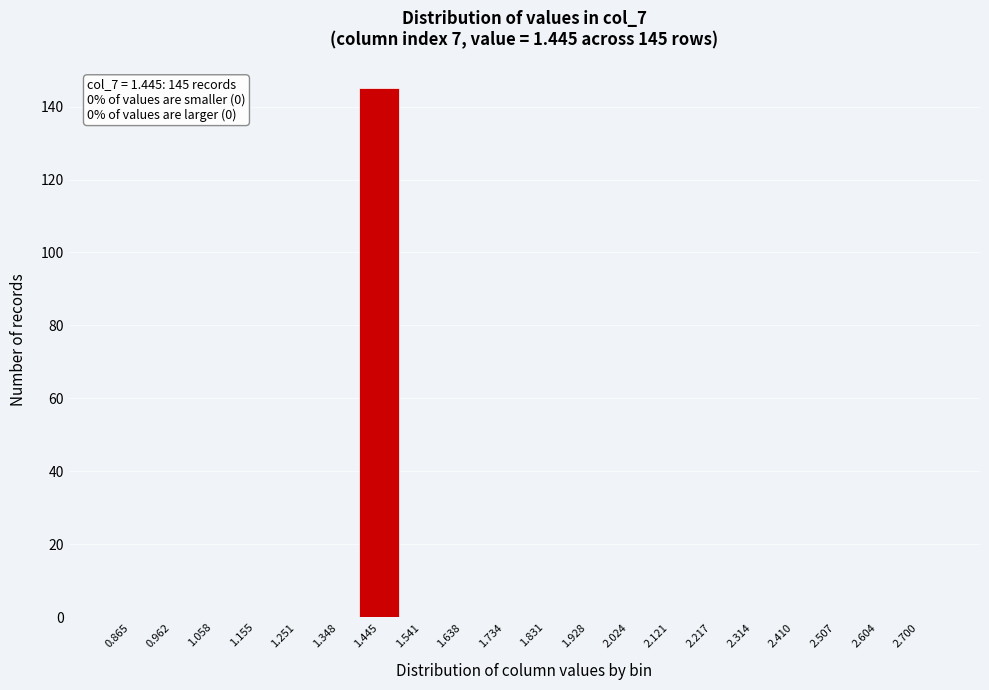

Reading left to right, extract all data points from this chart.

0.865=0	0.962=0	1.058=0	1.155=0	1.251=0	1.348=0	1.445=145	1.541=0	1.638=0	1.734=0	1.831=0	1.928=0	2.024=0	2.121=0	2.217=0	2.314=0	2.410=0	2.507=0	2.604=0	2.700=0